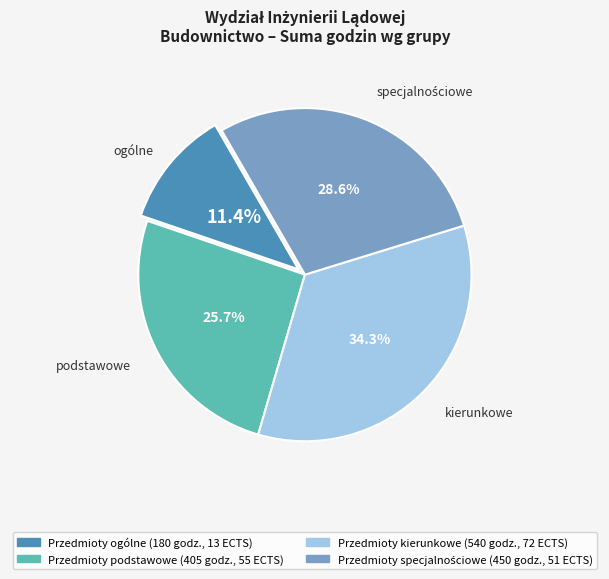

How much of the chart is everything except Przedmioty podstawowe?

74.3%